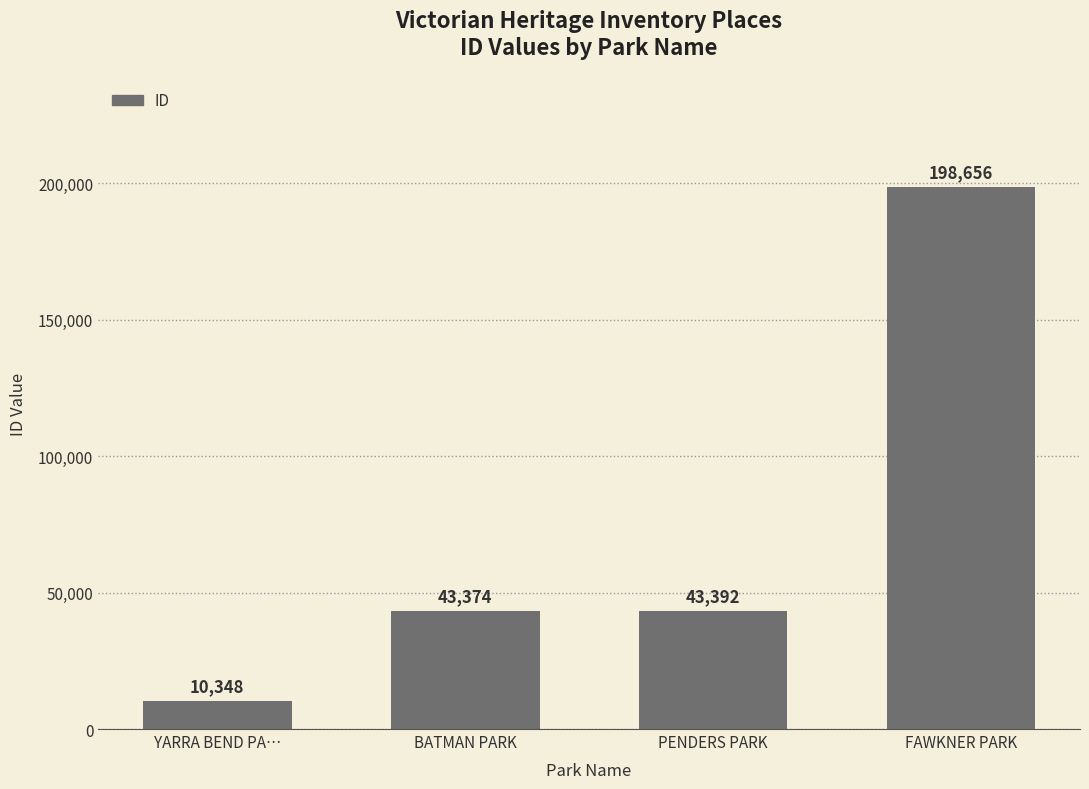

What is the label of the 4th bar from the left?

FAWKNER PARK